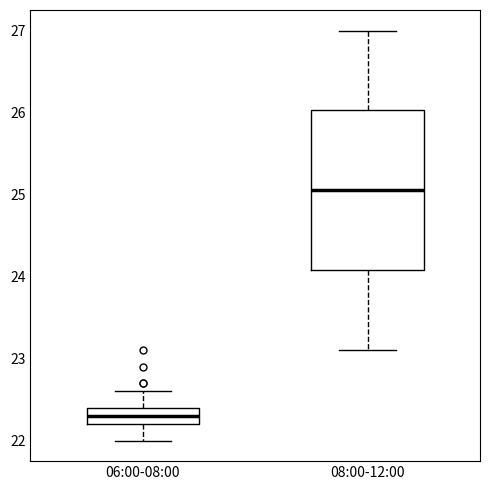

Which box's median line is the highest?

08:00-12:00